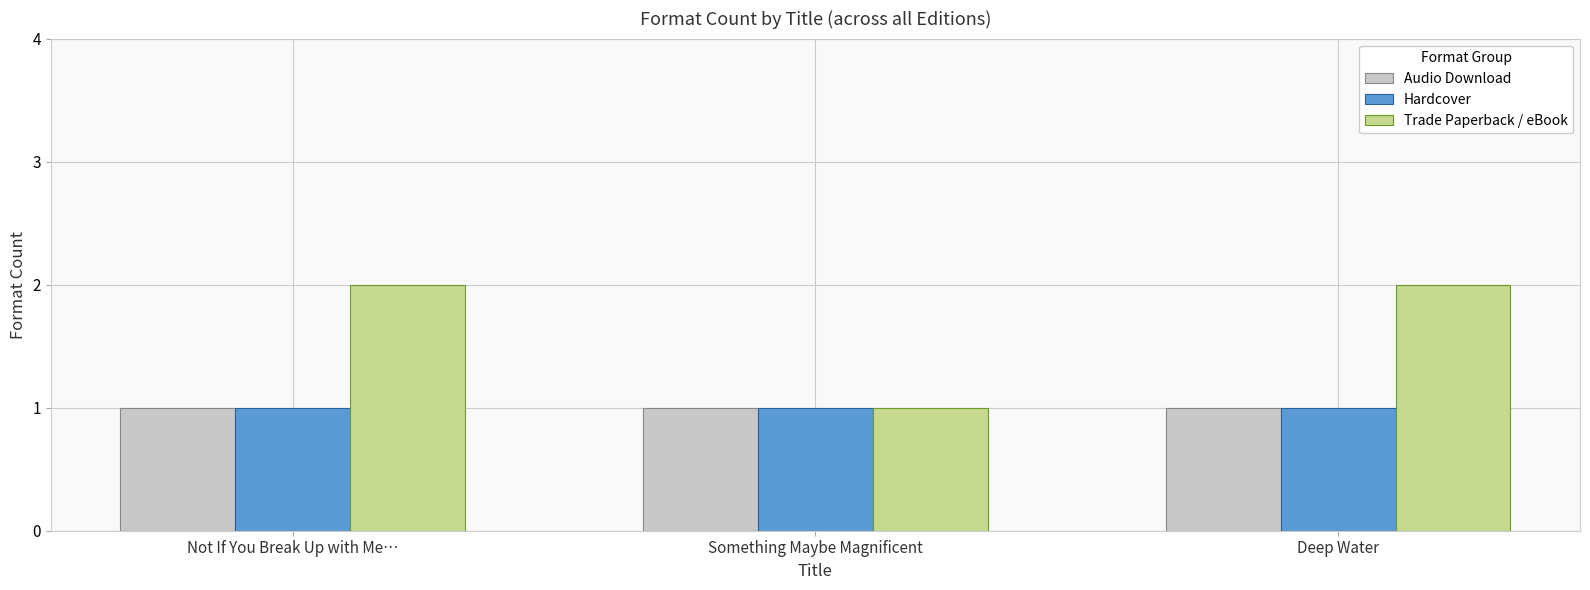

Are the bars horizontal?

No